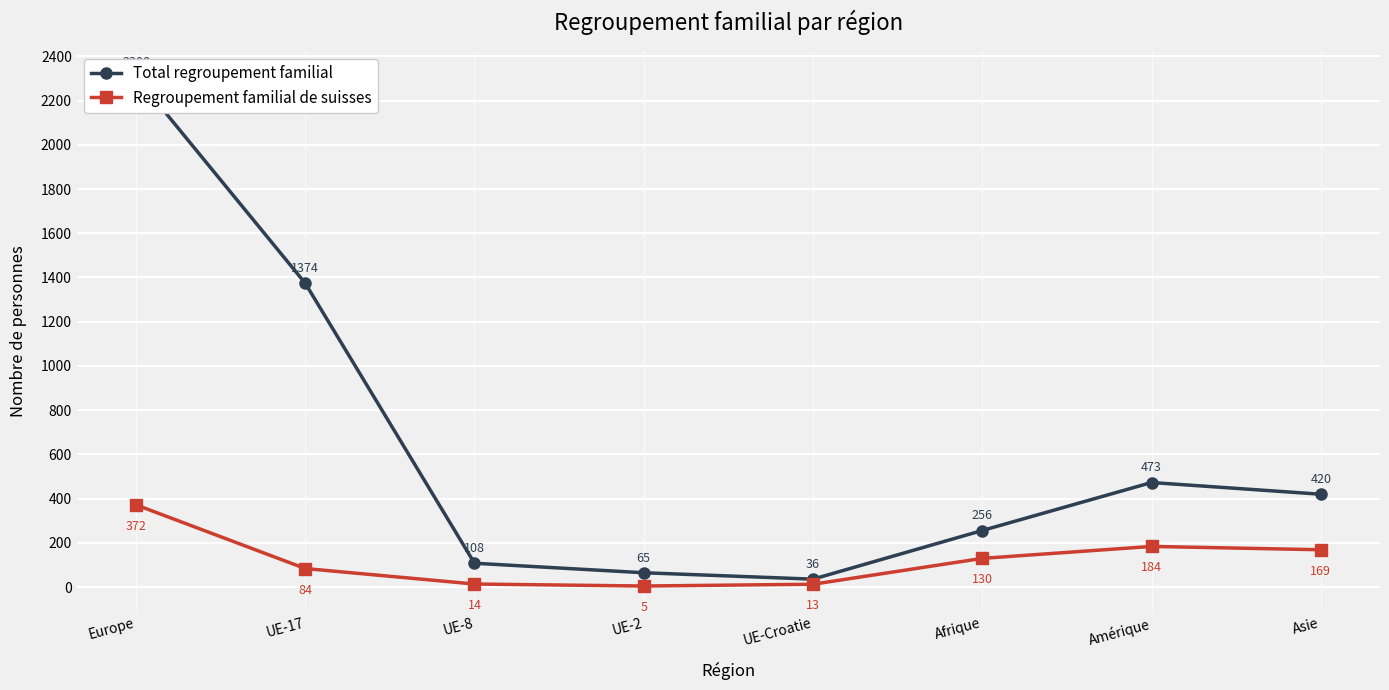

At which category does Total regroupement familial reach its first local peak?

Amérique